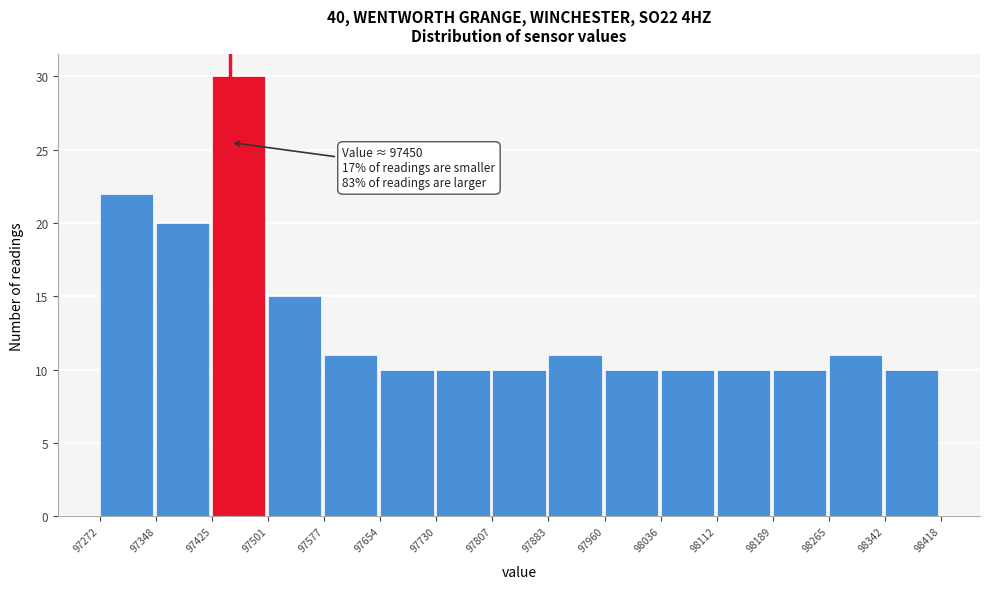

Over which range of the x-axis is the bar tallest?

97425 to 97501